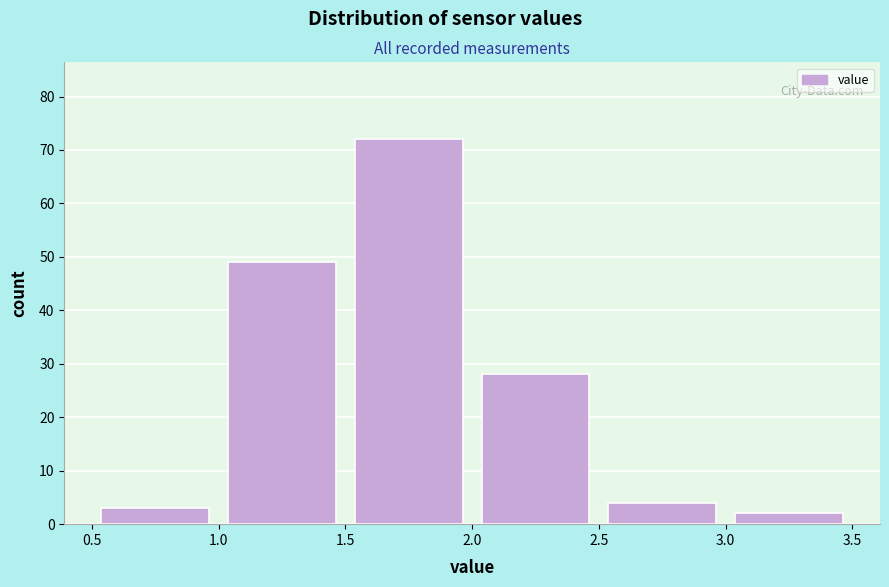

Reading left to right, list every bar in this chart as the range it spans on the x-axis followed by its height. The values are not printed on the chart, so give them approximately, as read against the axis.

0.5 to 1.0: 3
1.0 to 1.5: 49
1.5 to 2.0: 72
2.0 to 2.5: 28
2.5 to 3.0: 4
3.0 to 3.5: 2